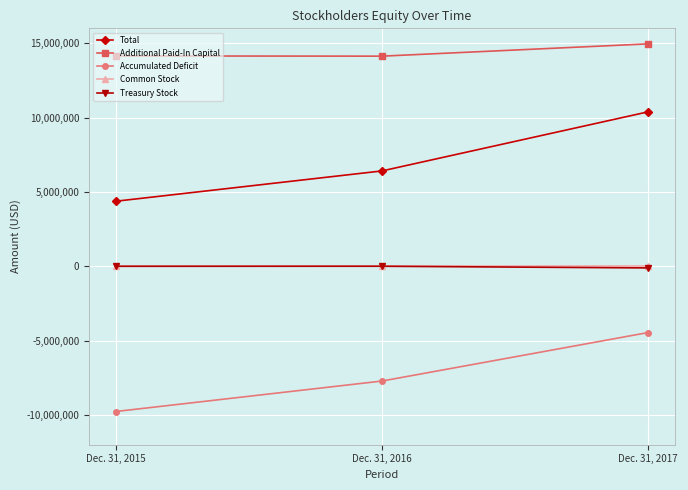

What is the difference between the highest and lowest values at Dec. 31, 2016?

21848188